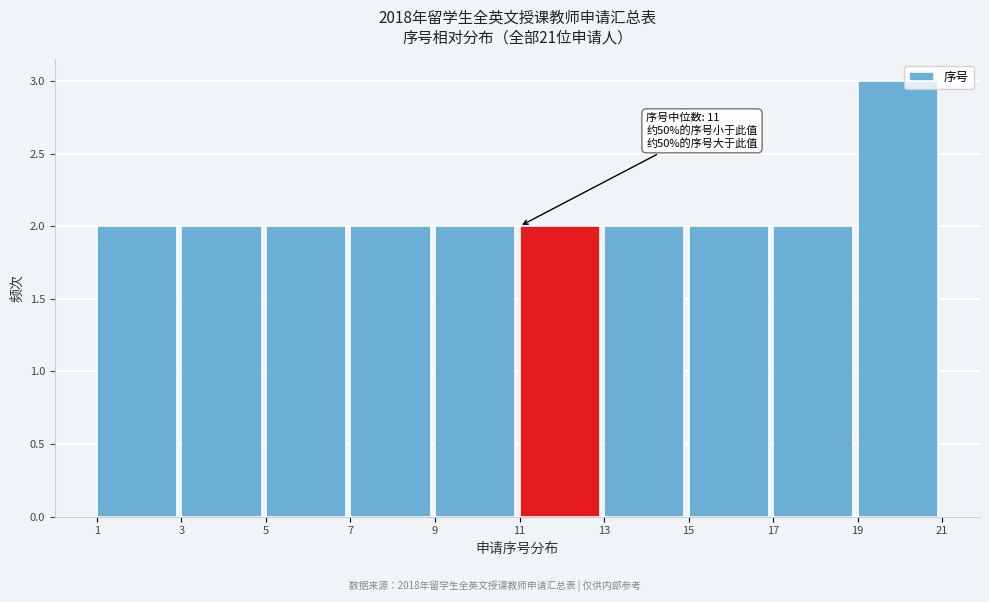

Which range on the x-axis has the tallest bar?

19 to 21